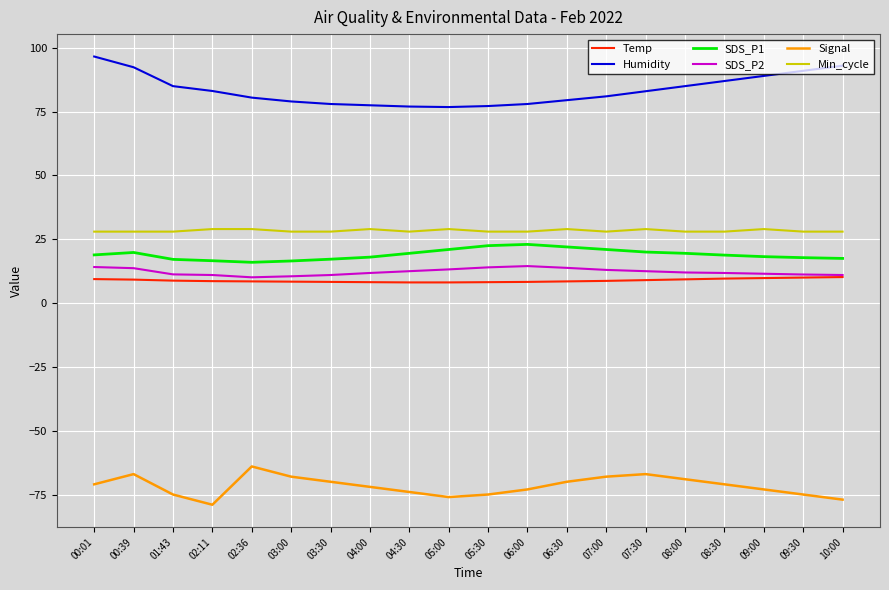

Is this an area chart (filled region under the line)?

No